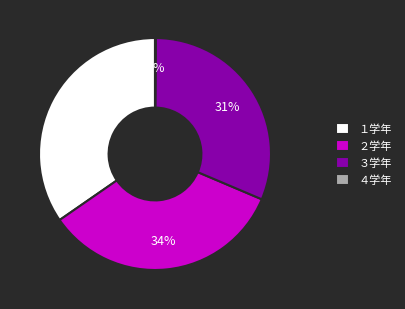

Does ３学年 represent more than half of the total?

No